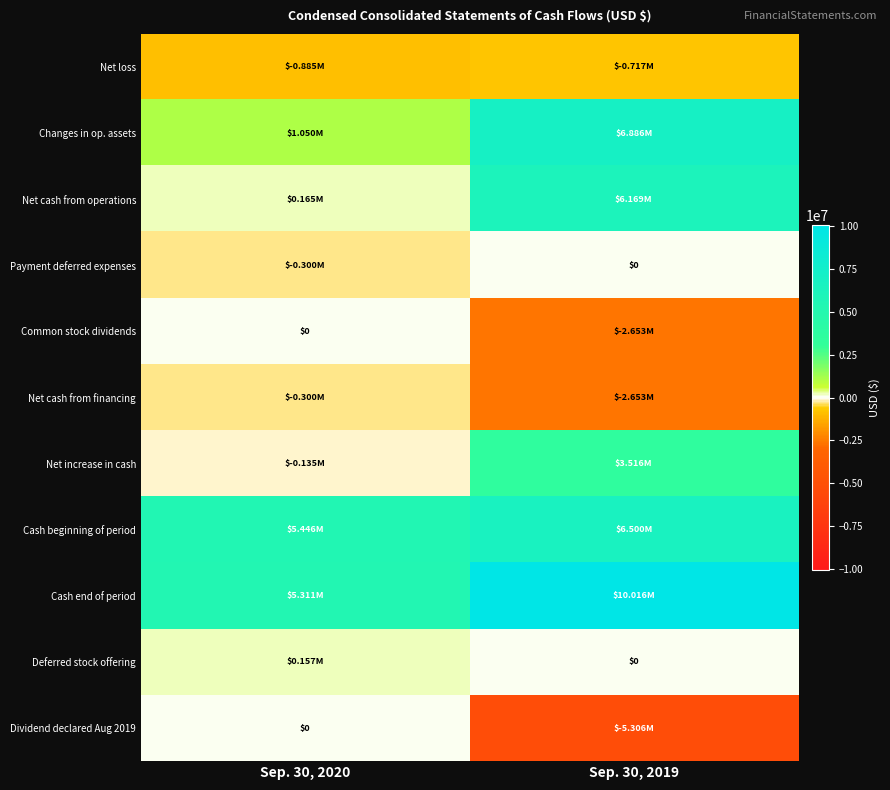

Between Sep. 30, 2019 and Sep. 30, 2020, which is larger?

Sep. 30, 2019